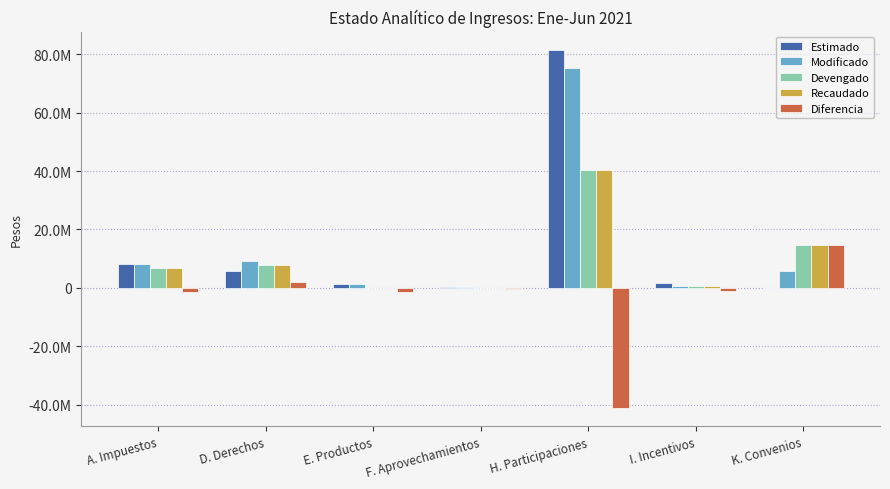

At which category is the sum across all series the highest?

H. Participaciones